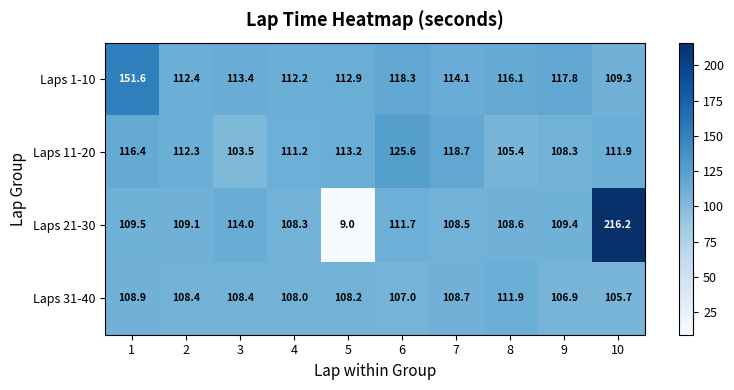

What is the difference between the highest and lowest values at 9?

10.9